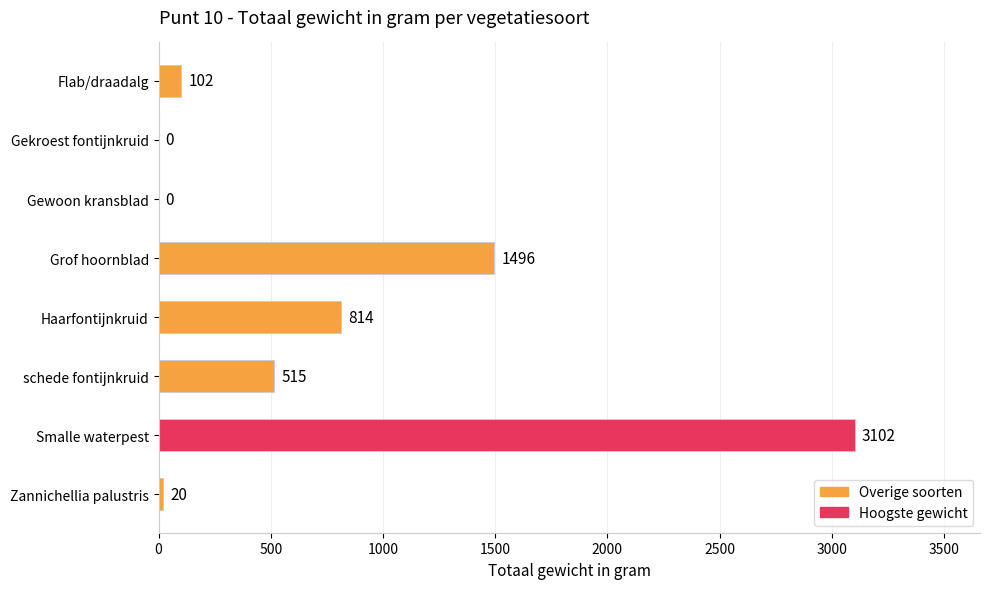

Where is the data nearest to the value 1551?

Grof hoornblad